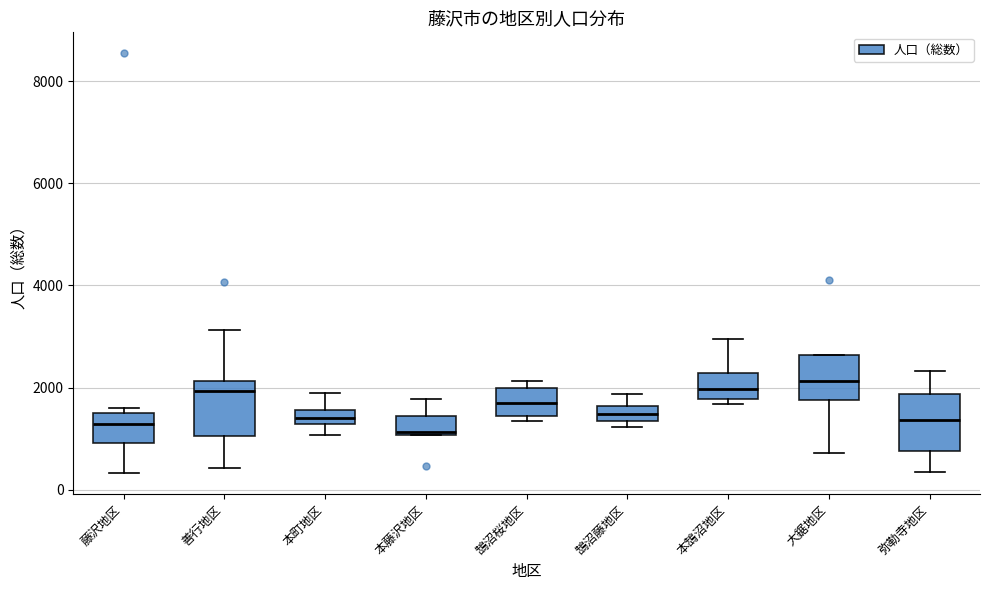

Where does the median line of the box for 鵠沼桜地区 sit on the y-axis? The values are not printed on the chart, so give them approximately, as read against the axis.

1800